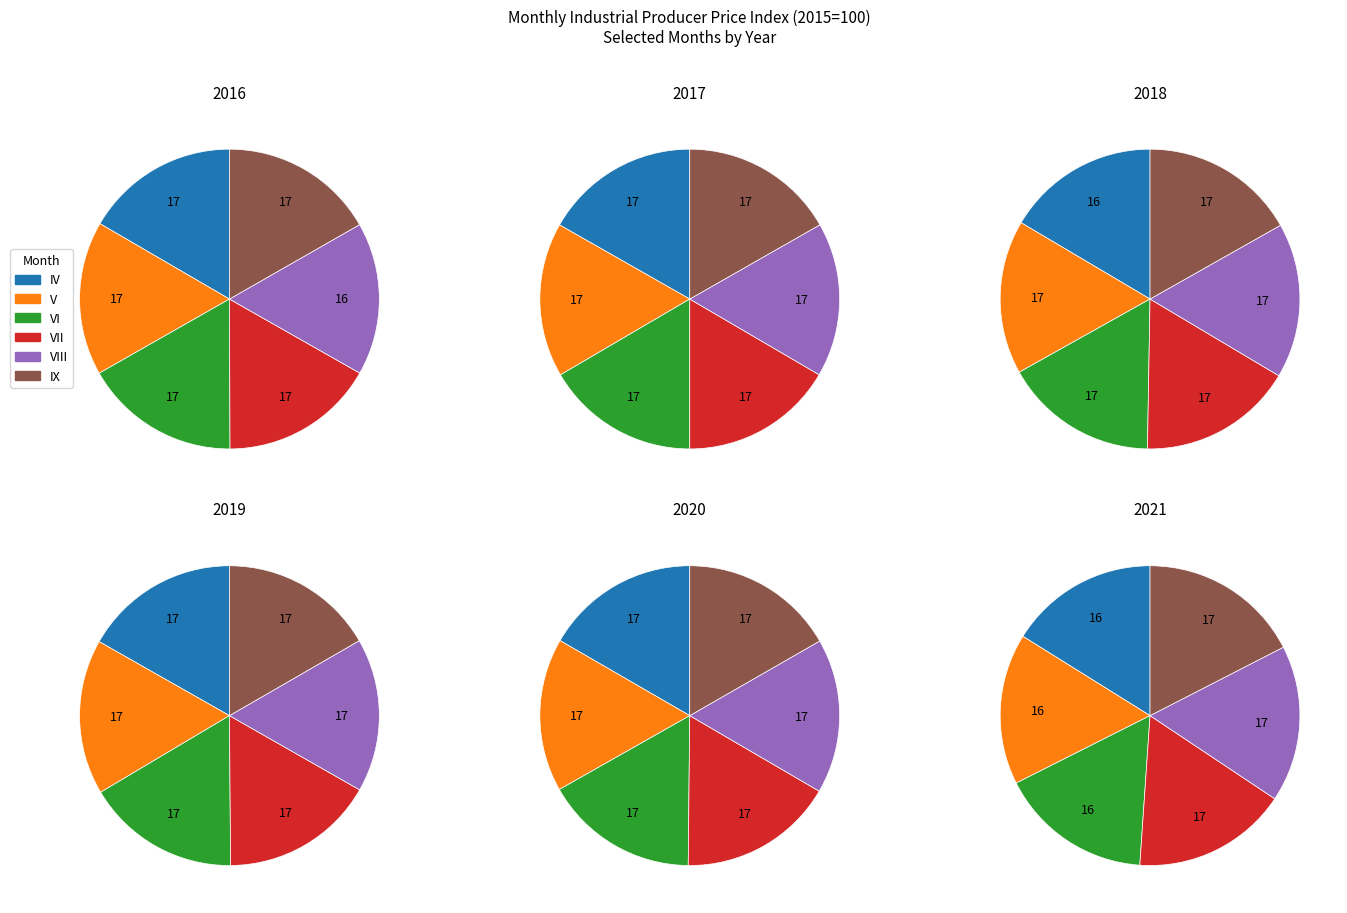

Which category has the biggest portion of the pie?

IX